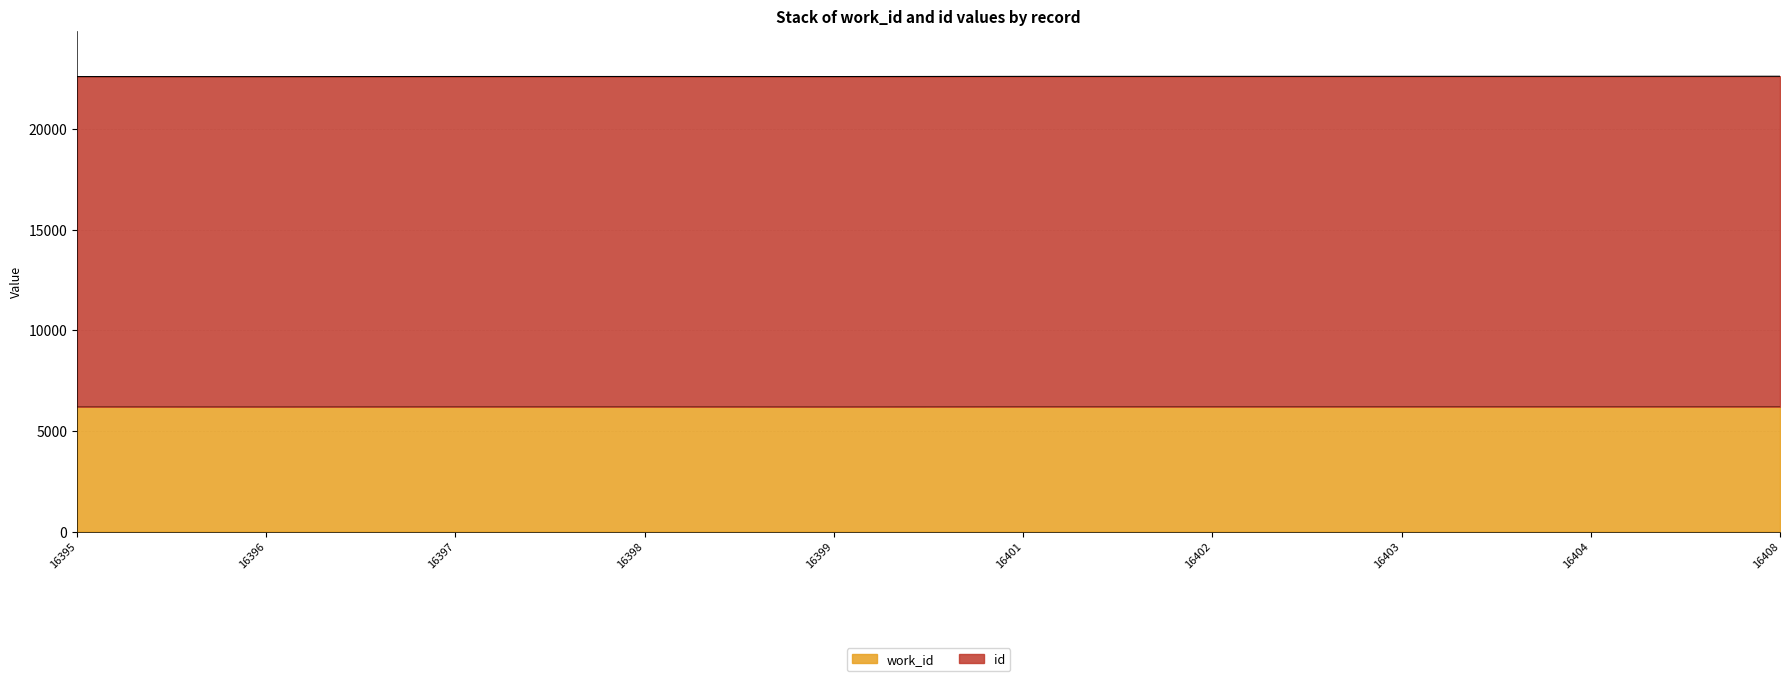

What is the difference between the values at 16402 and 16395?

3